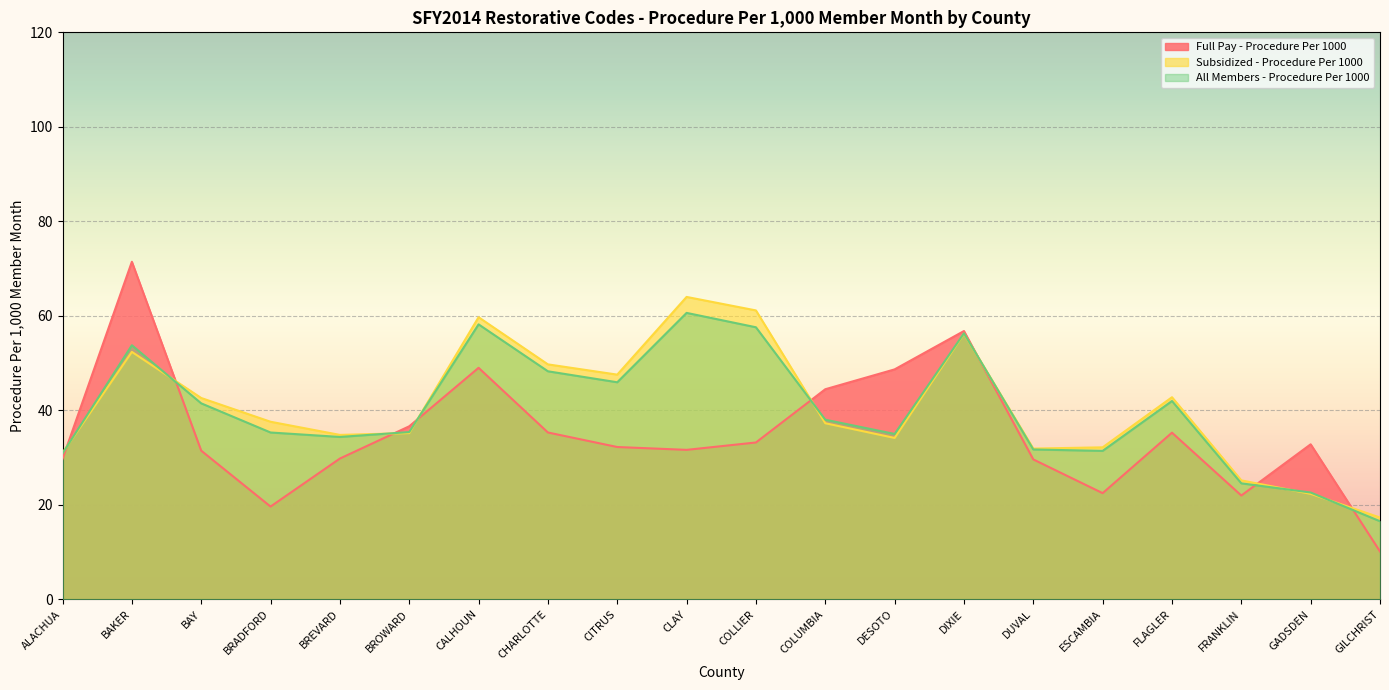

What is the difference between the maximum and minimum values in the Full Pay - Procedure Per 1000 series?

61.3